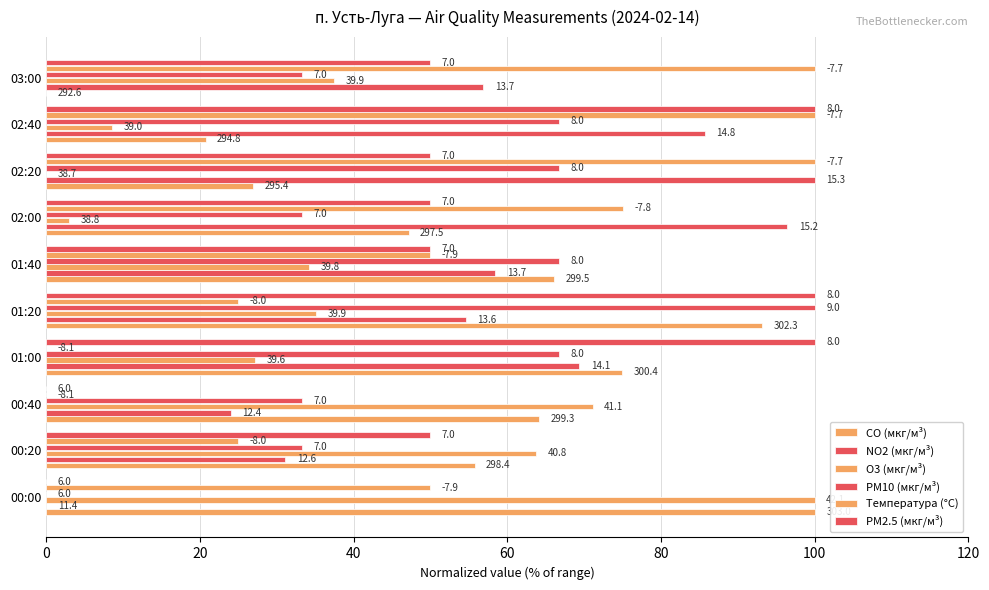

What is the value of the NO2 (мкг/м³) bar at the 7th from the left?

96.4